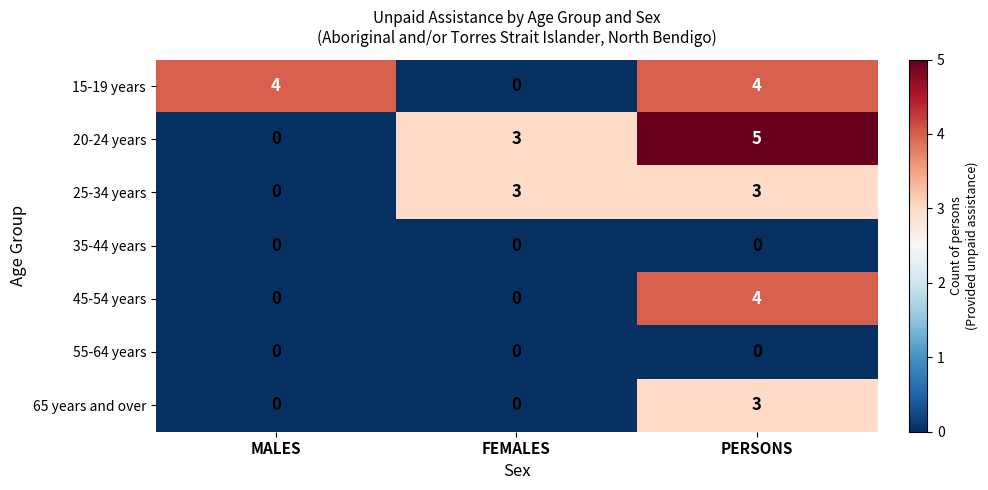

Which series has the widest spread of values?

20-24 years